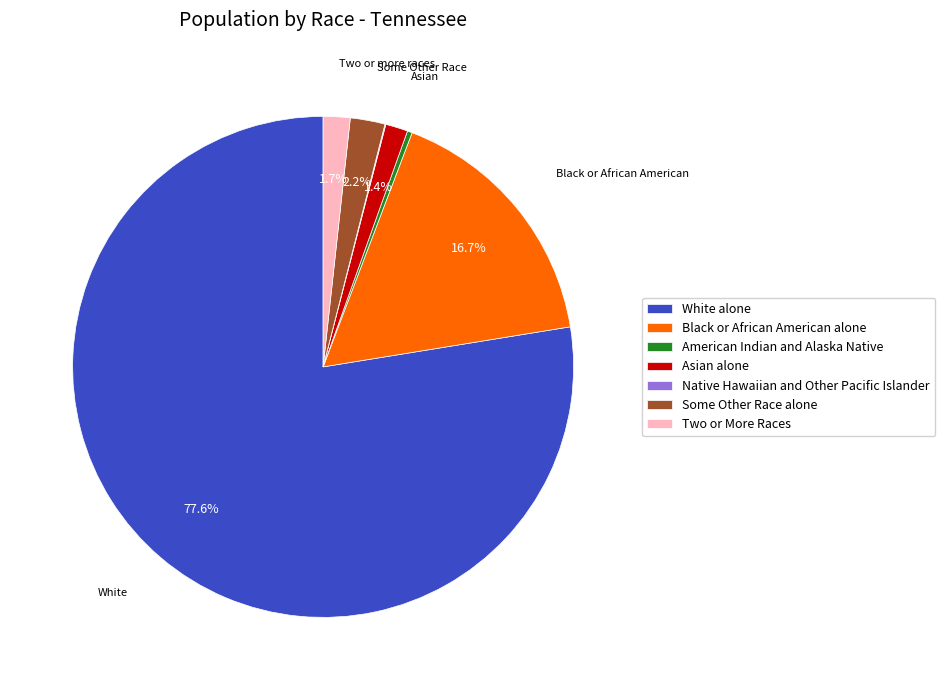

What percentage do Black or African American alone and Two or More Races together represent?

18.4%